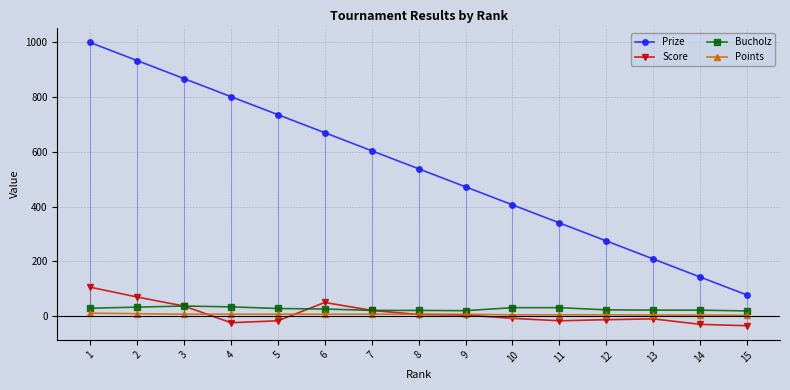

Which has a higher value, 11 or 3?

3